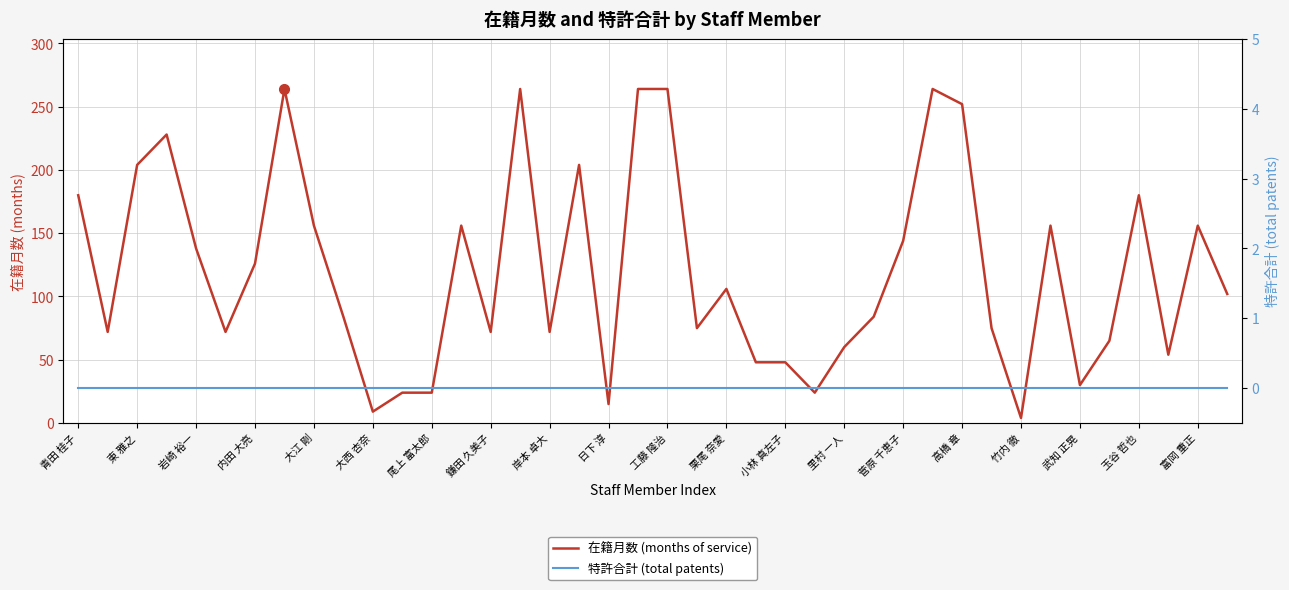

Reading left to right, extract all data points from this chart.

在籍月数 (months of service): 180	72	204	228	138	72	126	264	156	84	9	24	24	156	72	264	72	204	15	264	264	75	106	48	48	24	60	84	144	264	252	75	4	156	30	65	180	54	156	102
特許合計 (total patents): 0	0	0	0	0	0	0	0	0	0	0	0	0	0	0	0	0	0	0	0	0	0	0	0	0	0	0	0	0	0	0	0	0	0	0	0	0	0	0	0